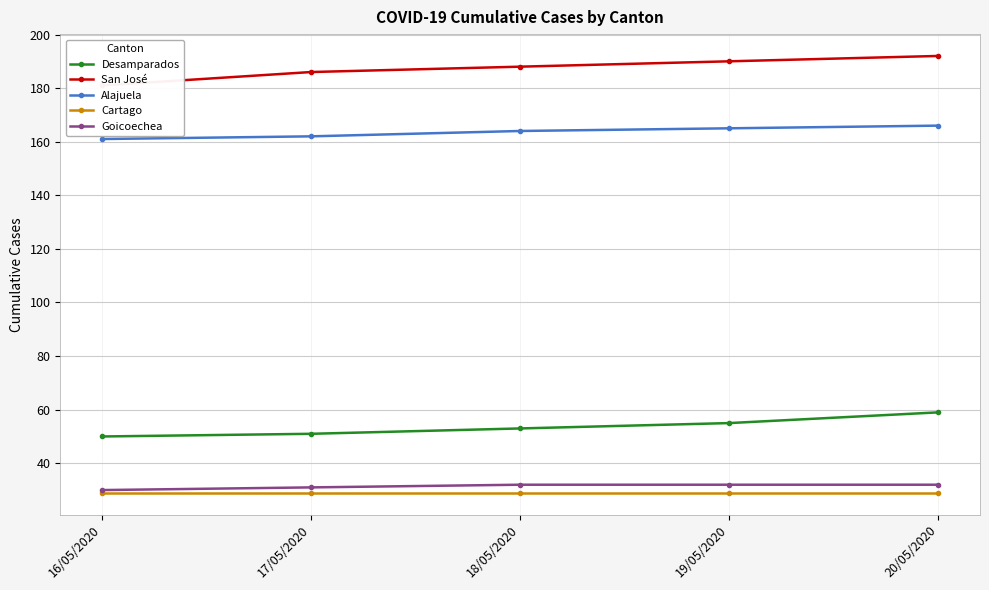

True or false: Alajuela has a value of 110 at 19/05/2020.

False